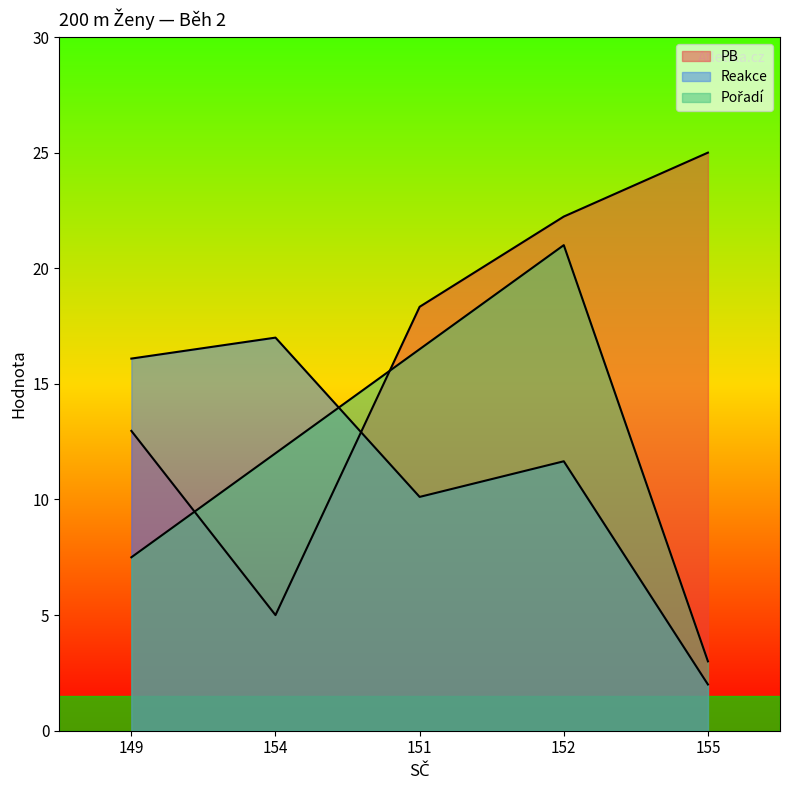

In Reakce, how many points are lower than both neighbors (excluding endpoints)?

1